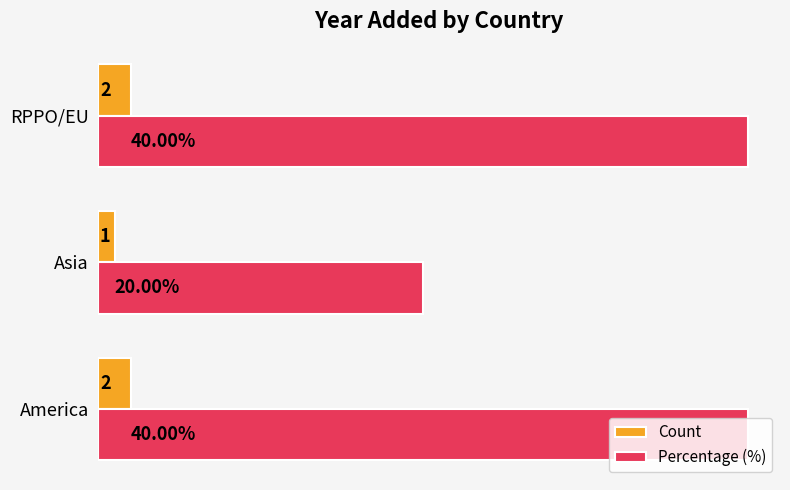

At which label is Count closest to 1?

Asia